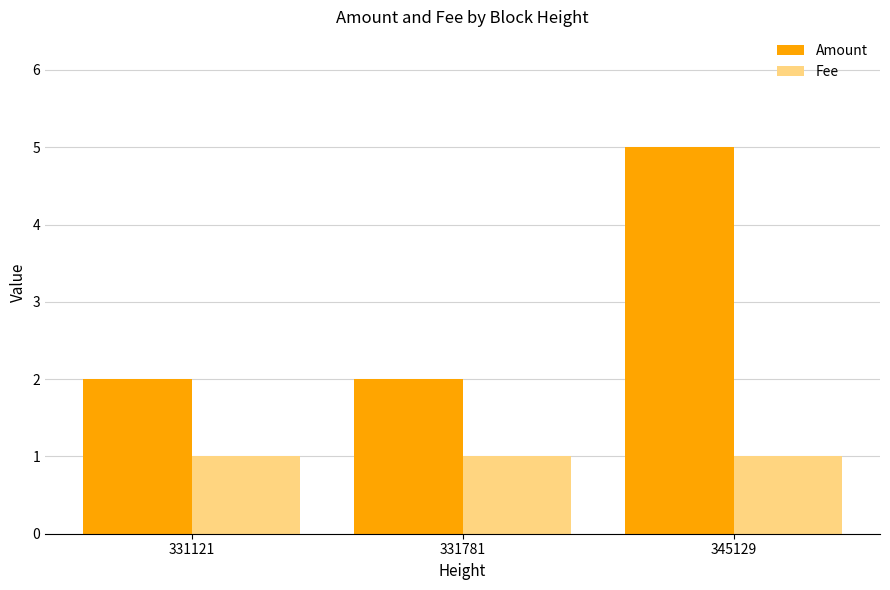

Read the Fee value at 331781.

1.0